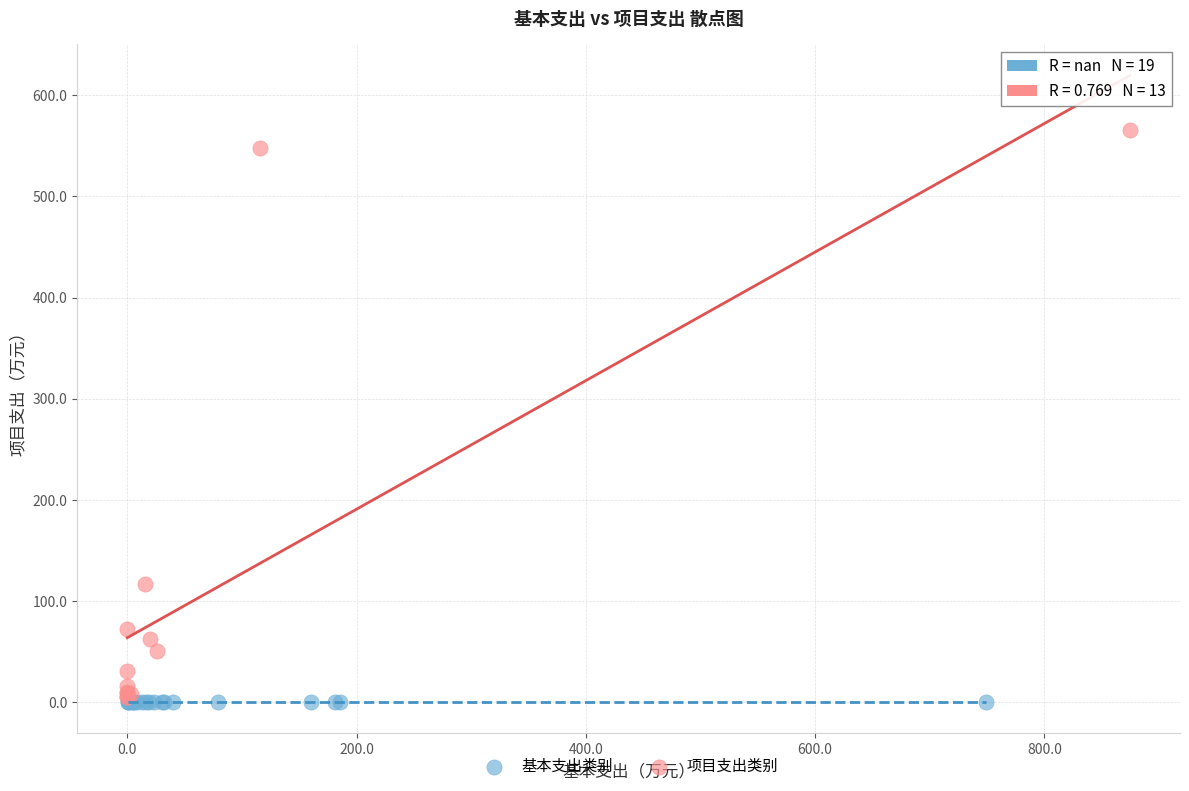

Which series contains the highest Y value?

项目支出类别